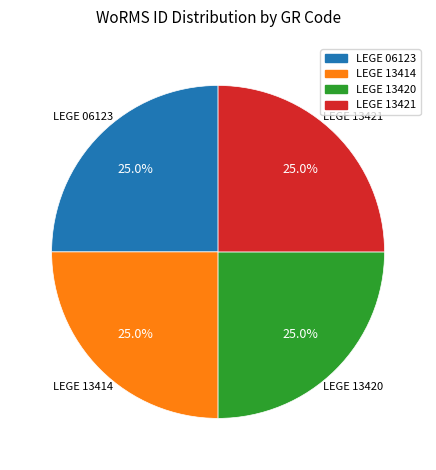

To the nearest percent, what is the combined percentage of LEGE 13420 and LEGE 13421?

50%